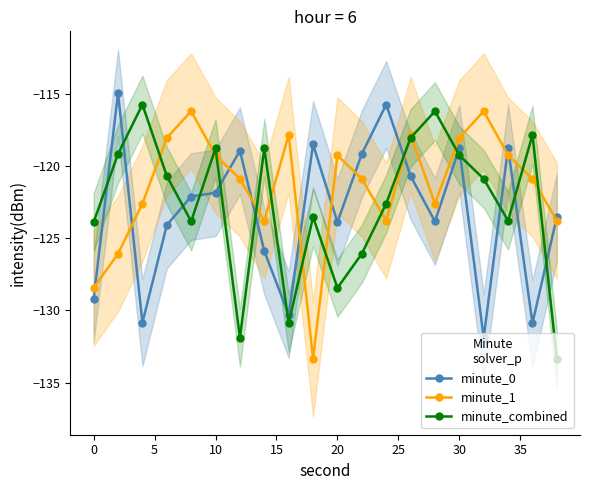

In minute_combined, how many points are lower than both neighbors (excluding endpoints)?

5